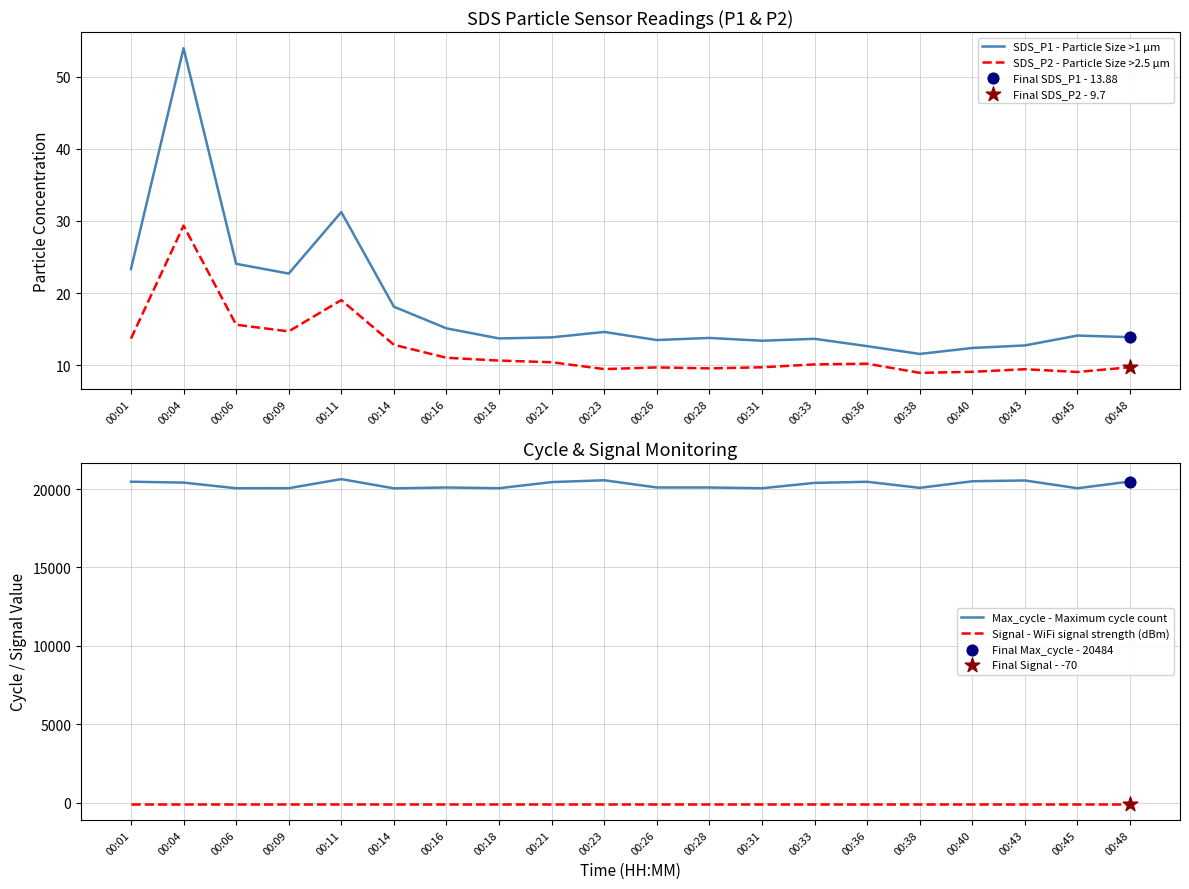

What is the total value across all series at 00:23?

20518.0